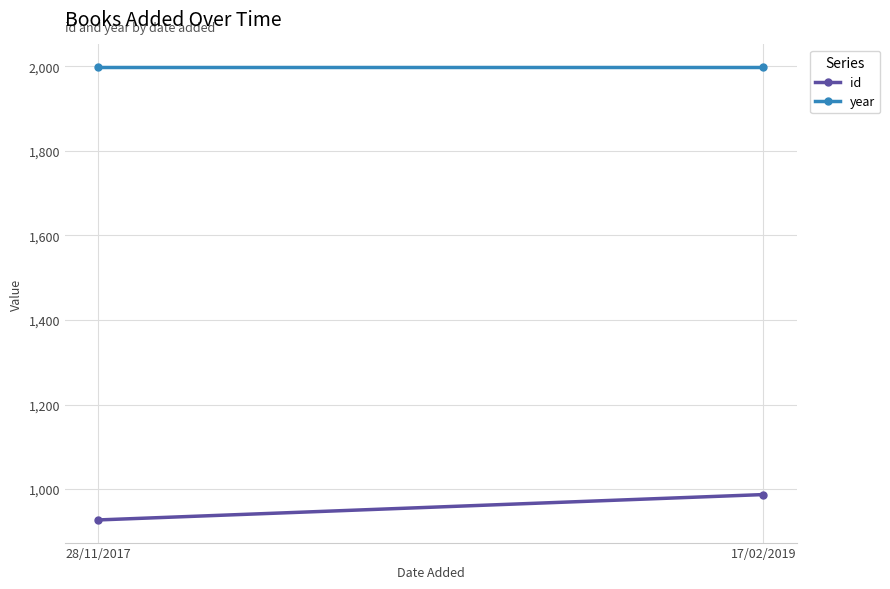

Between 28/11/2017 and 17/02/2019, which series saw the biggest shift?

id